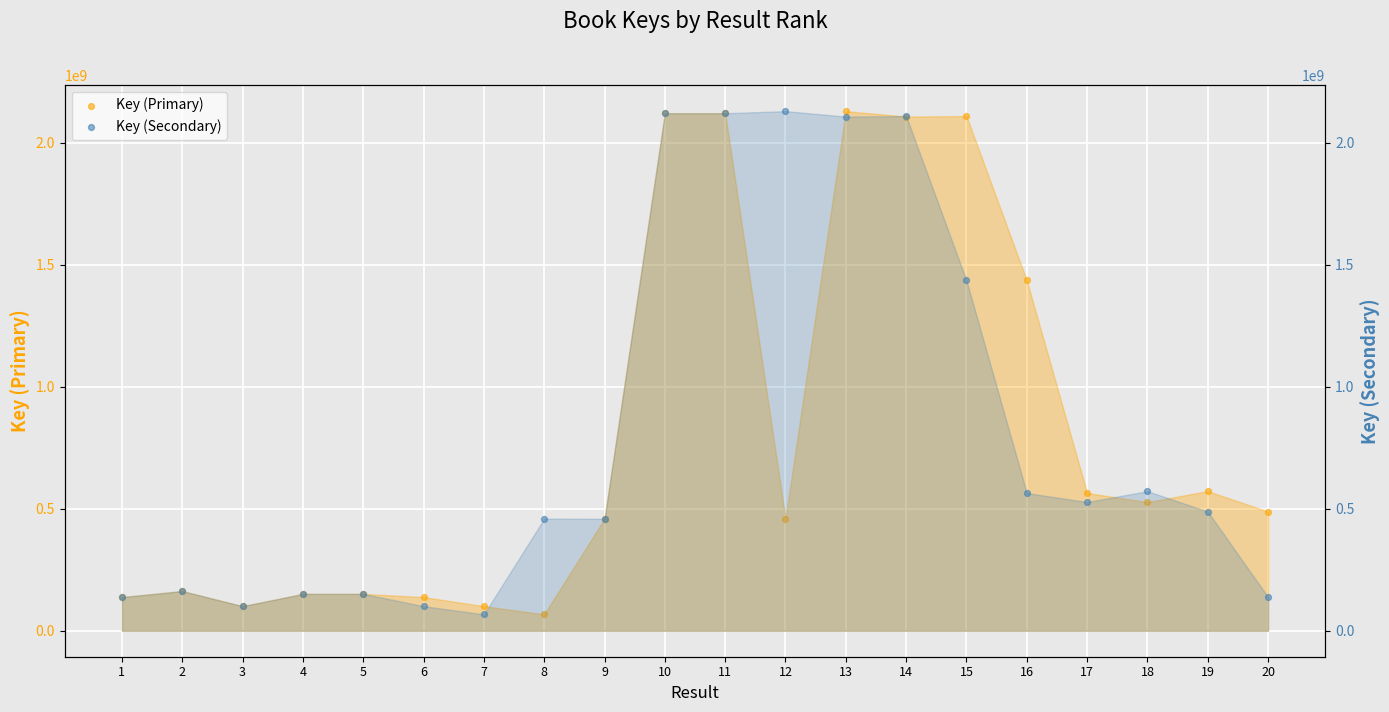

Which series has the largest total across all categories?

Key (Primary)